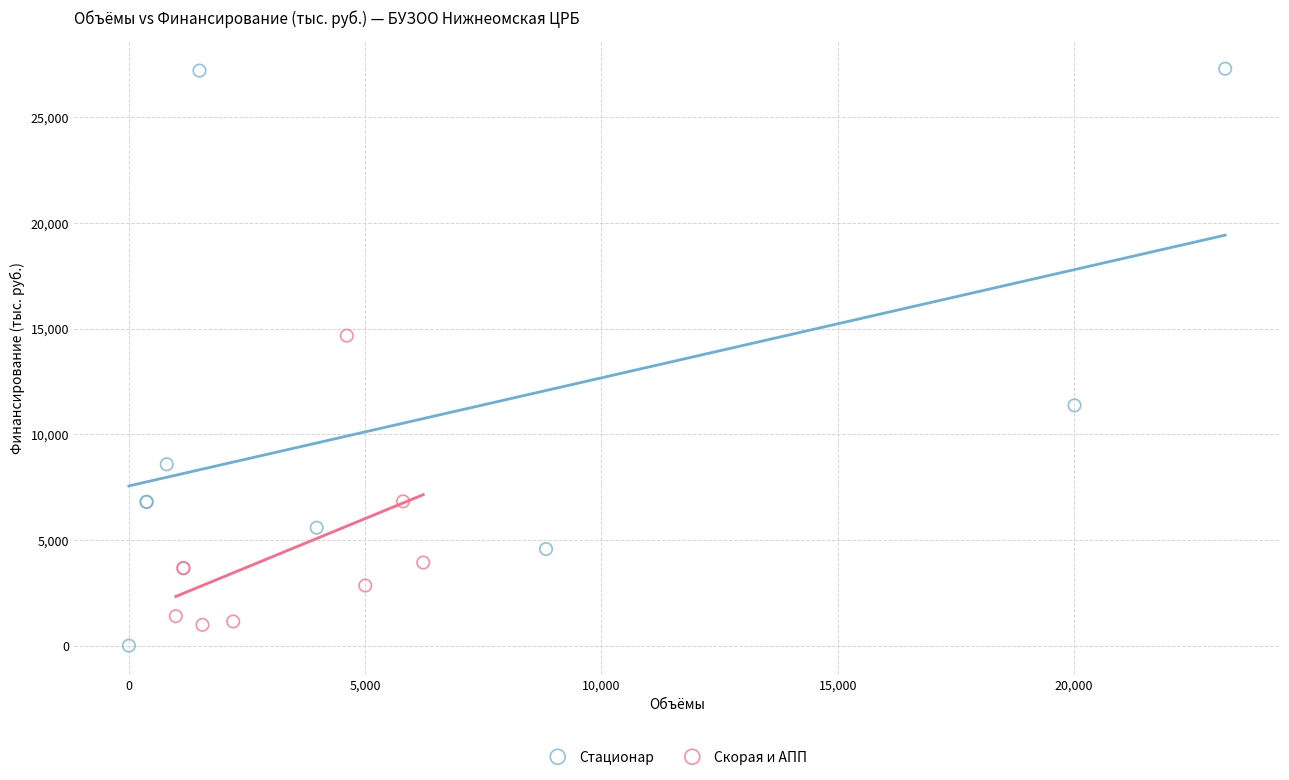

Which series contains the highest Y value?

Стационар